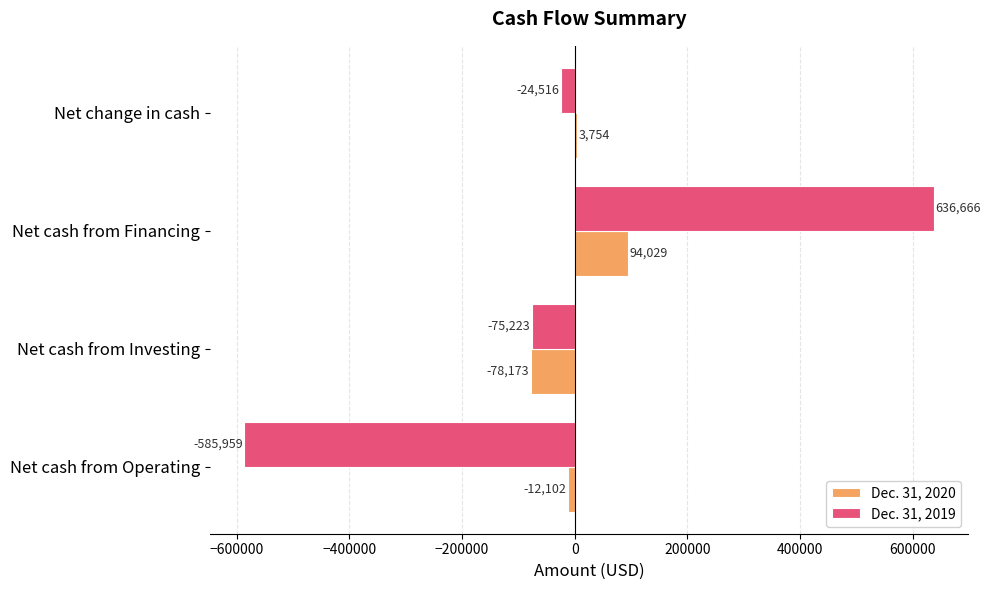

What is the approximate value of Dec. 31, 2019 at Net change in cash?

-24516